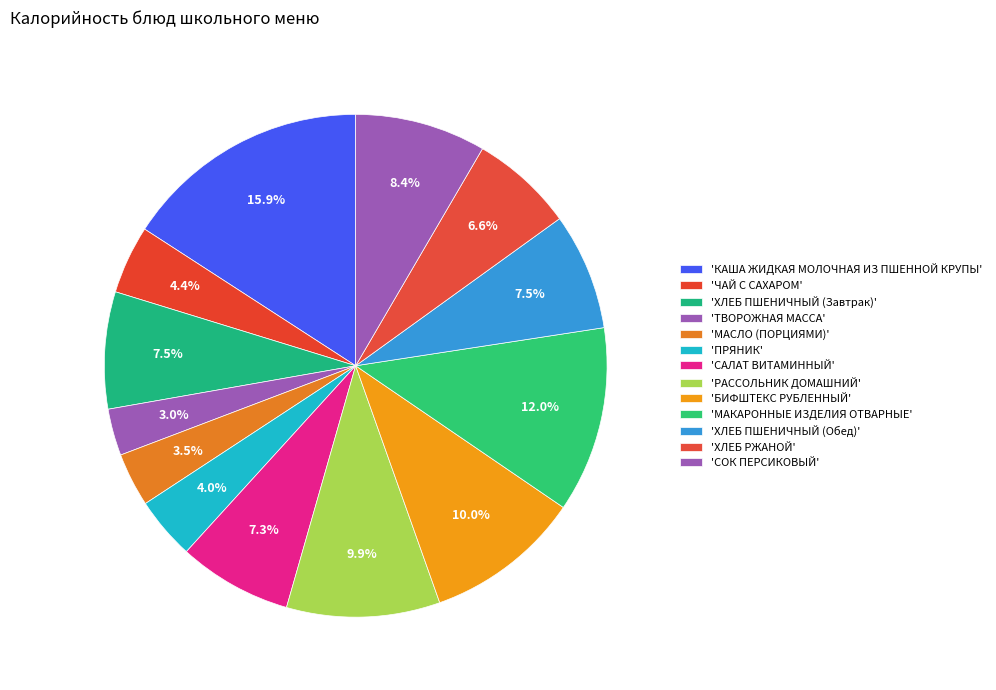

Count the number of slices in the pie.

13